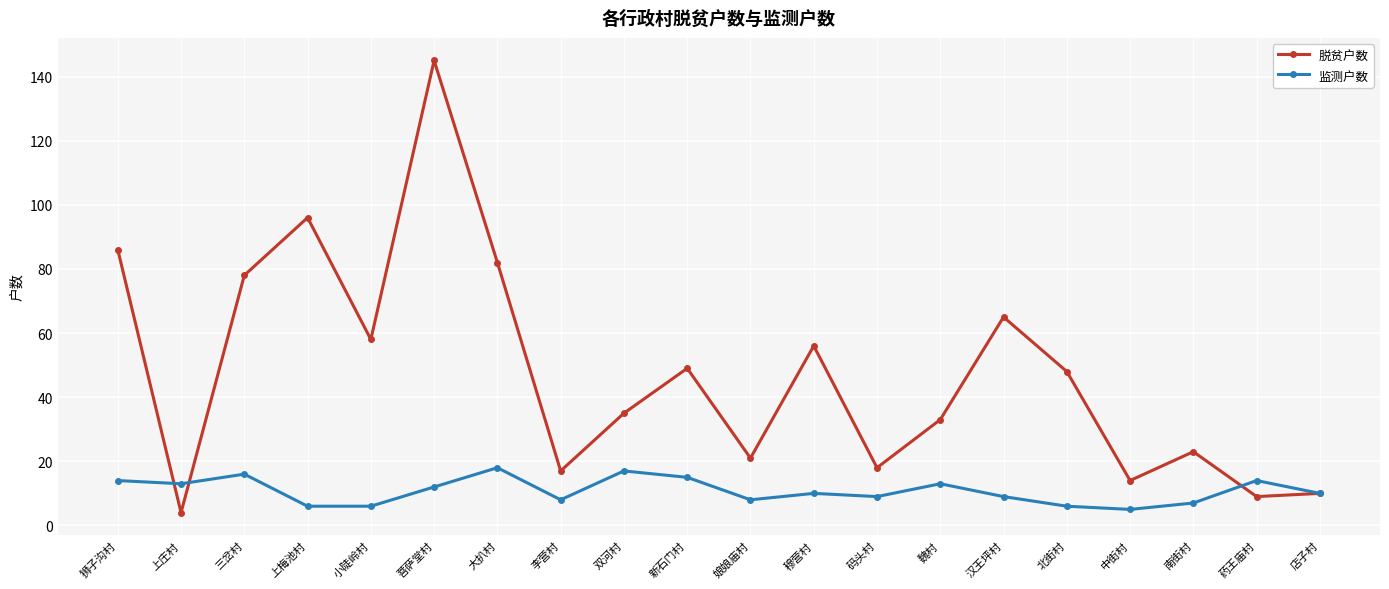

How many lines are shown in the chart?

2